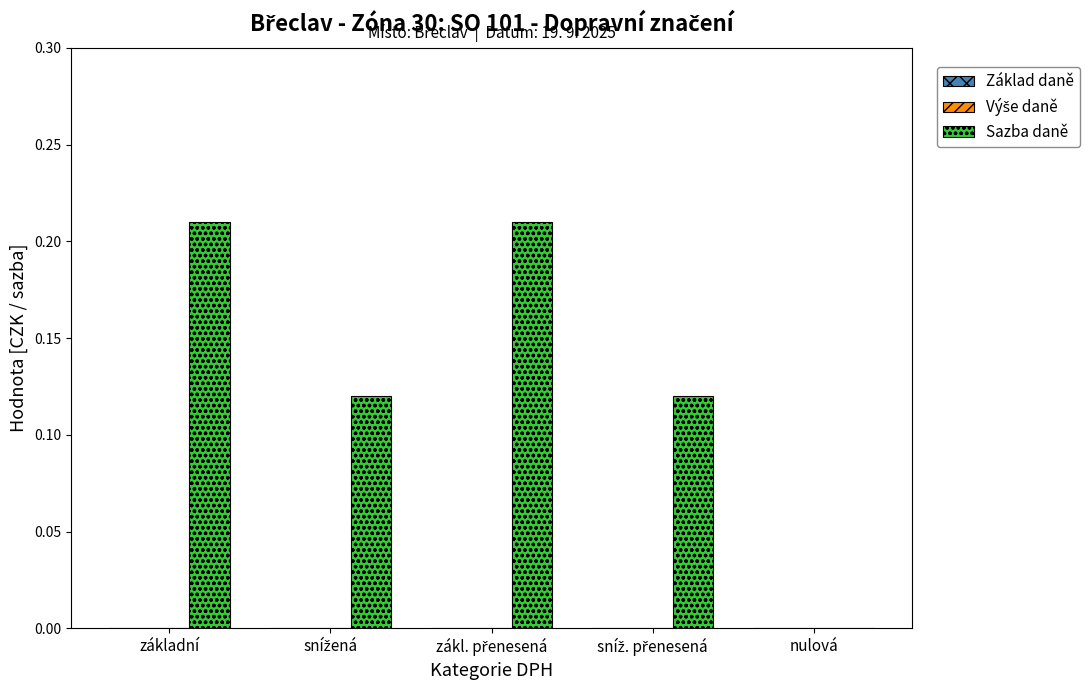

Are the bars horizontal?

No